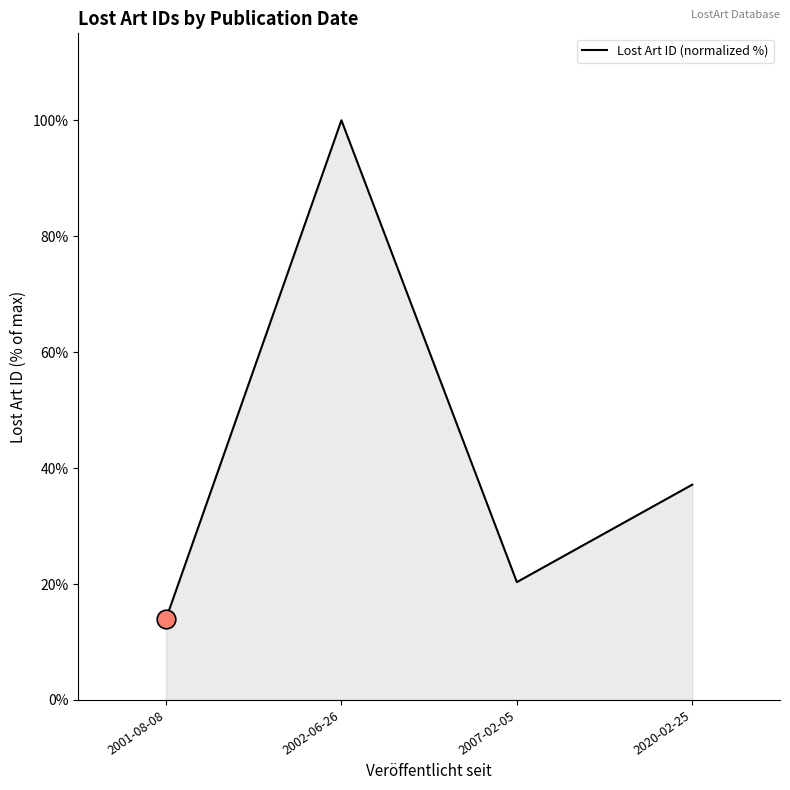

Which has a higher value, 2002-06-26 or 2020-02-25?

2002-06-26